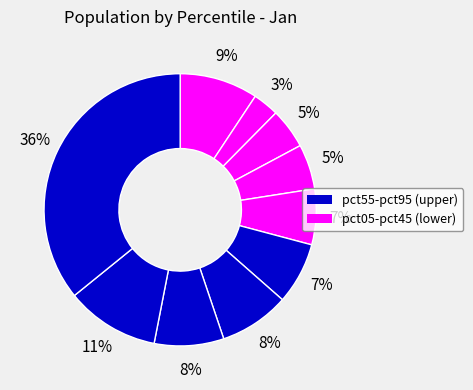

How many slices are in this pie chart?

10